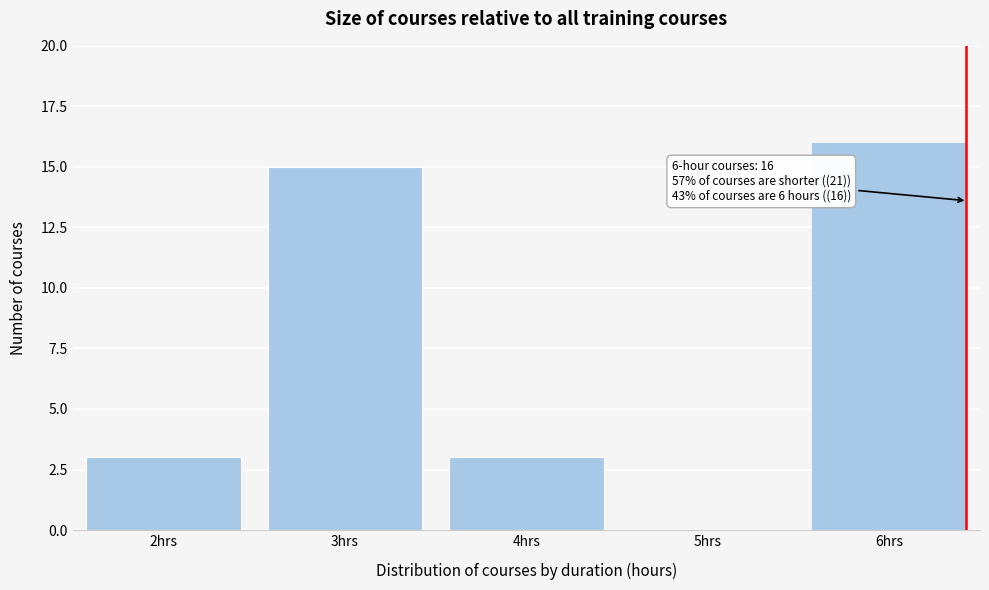

Reading right to left, list all the values displayed in this chart.

6hrs=16	5hrs=0	4hrs=3	3hrs=15	2hrs=3